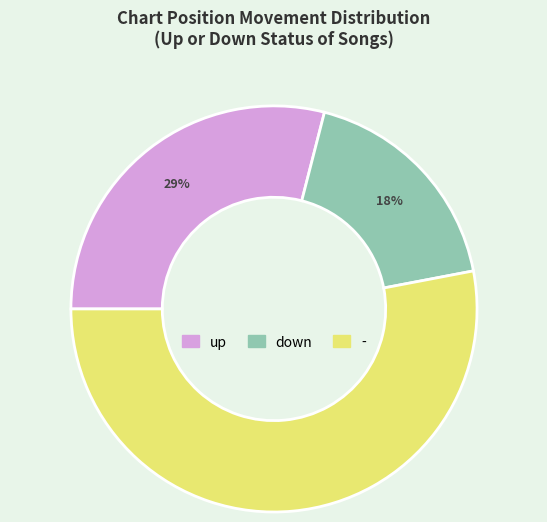

The up slice represents 43% of the pie. True or false?

False